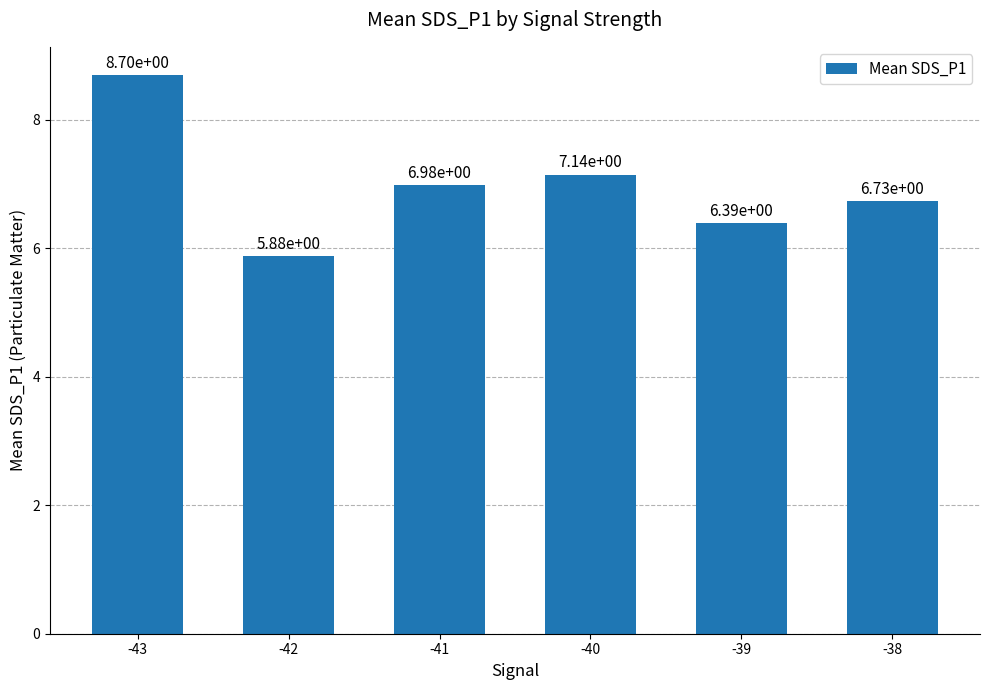

Is it true that the value at -42 is 1.2?

False